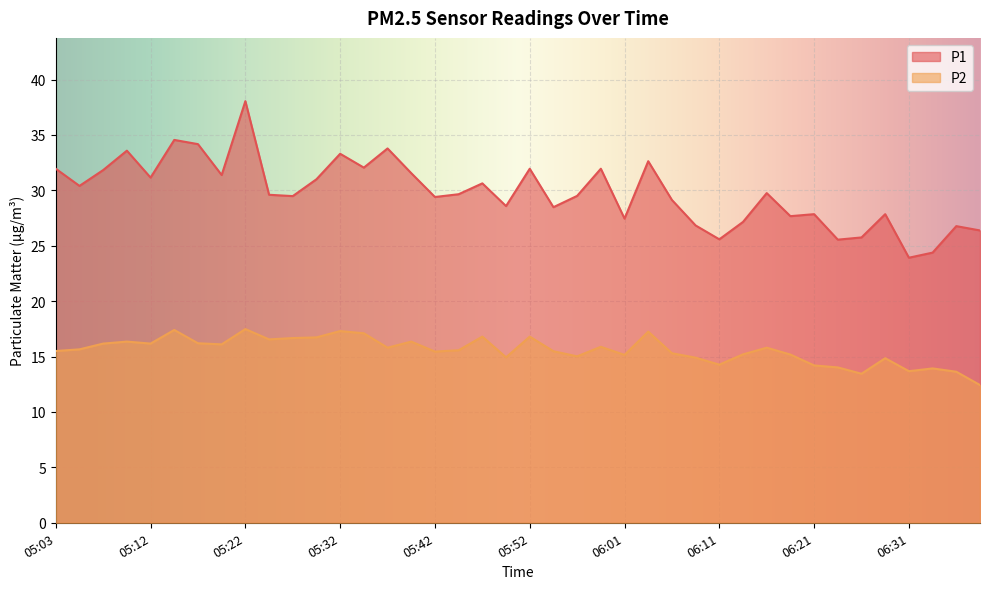

The P2 series shows 15.8 at 05:37. True or false?

True